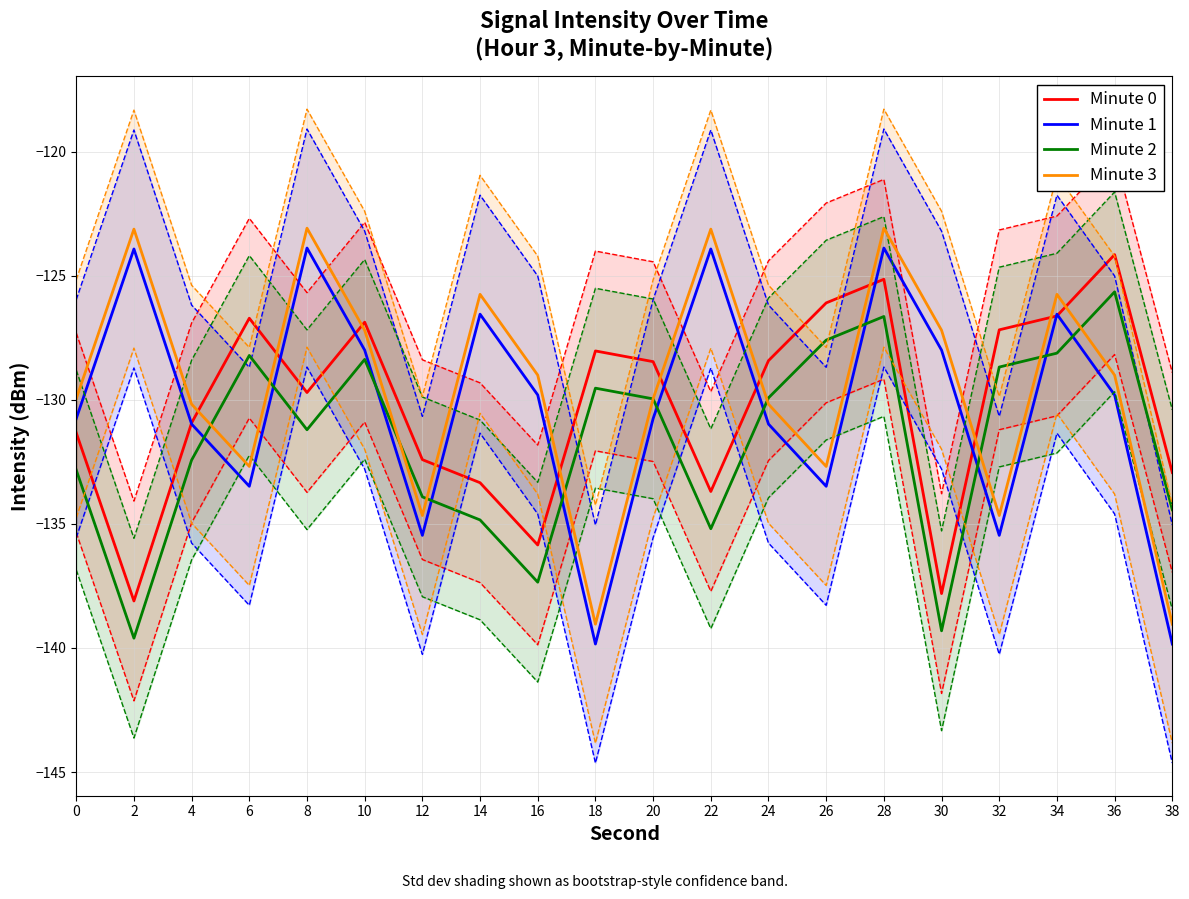

What is the sum of all Minute 1 values?

-2605.3